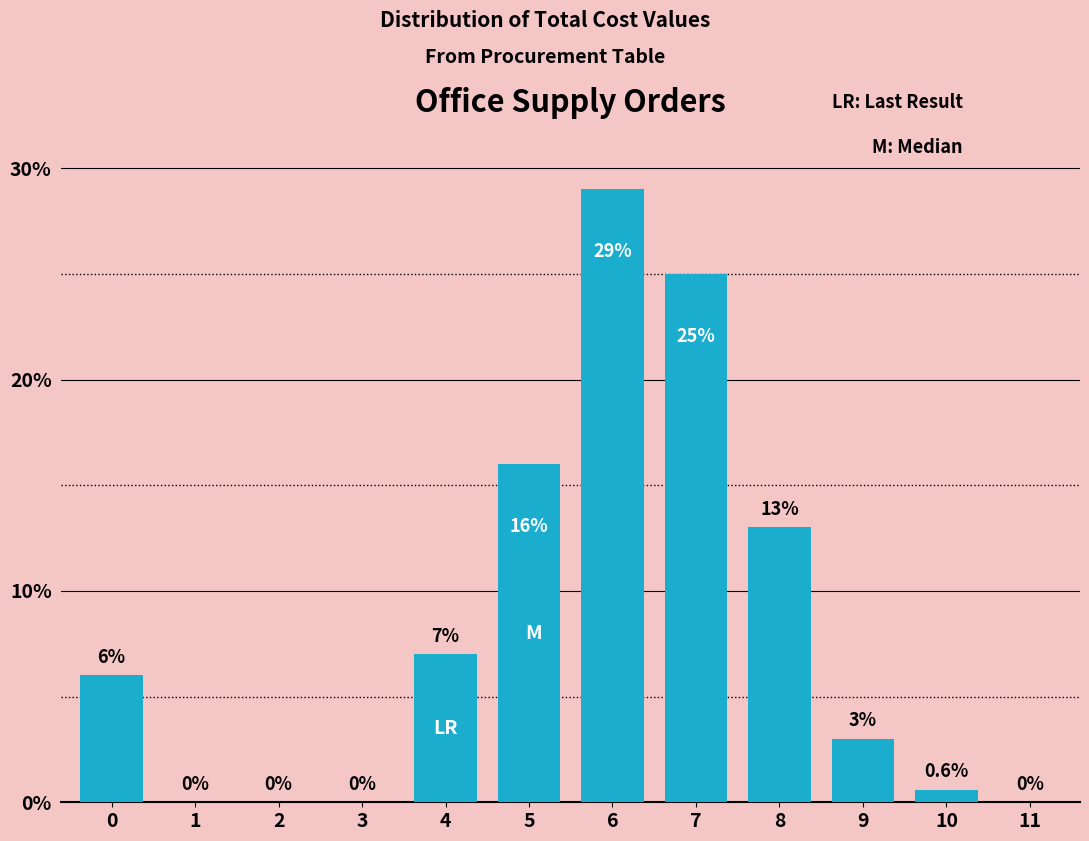

Reading left to right, transcribe all the data shown in this chart.

0=6.0	1=0.0	2=0.0	3=0.0	4=7.0	5=16.0	6=29.0	7=25.0	8=13.0	9=3.0	10=0.6	11=0.0